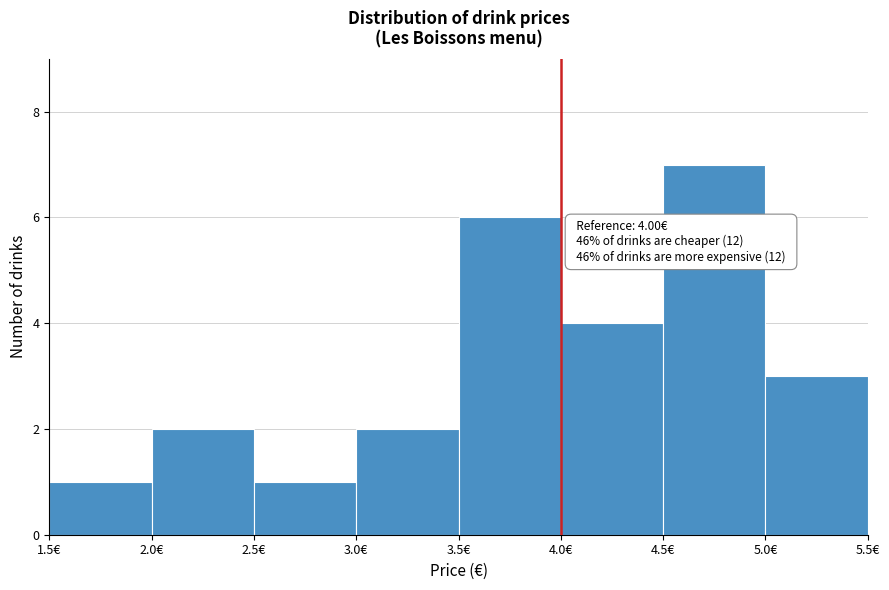

Which range on the x-axis has the tallest bar?

4.5 to 5.0